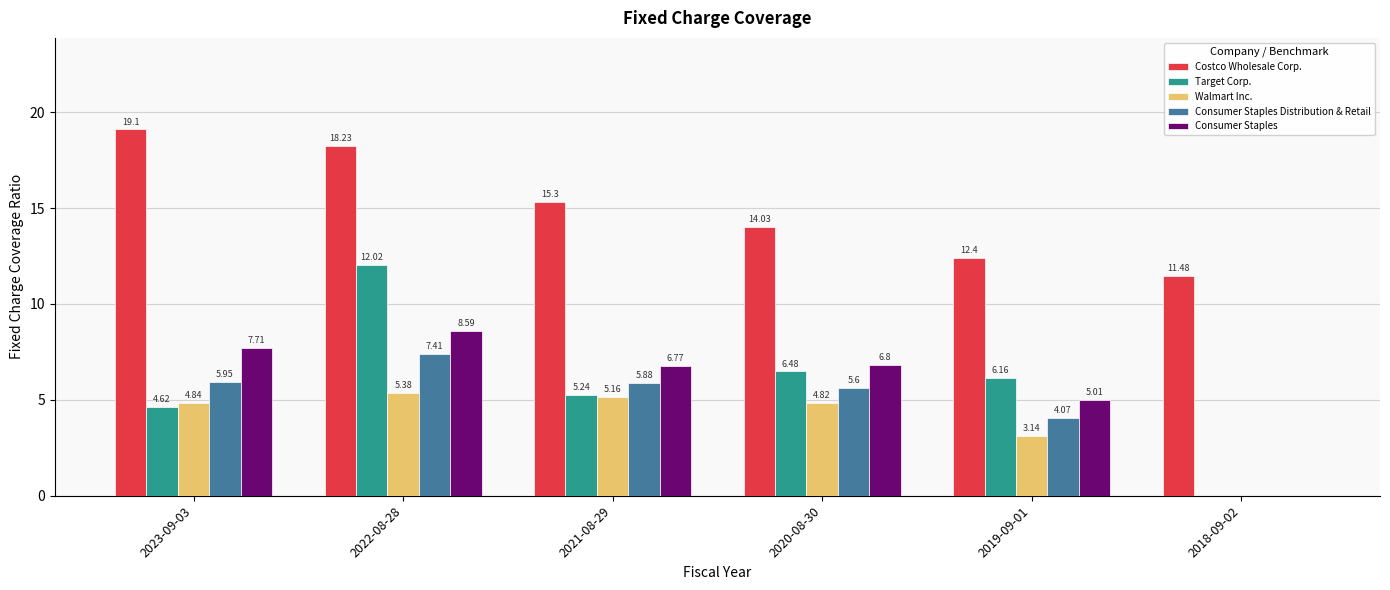

At which label does Consumer Staples Distribution & Retail first exceed 5?

2023-09-03